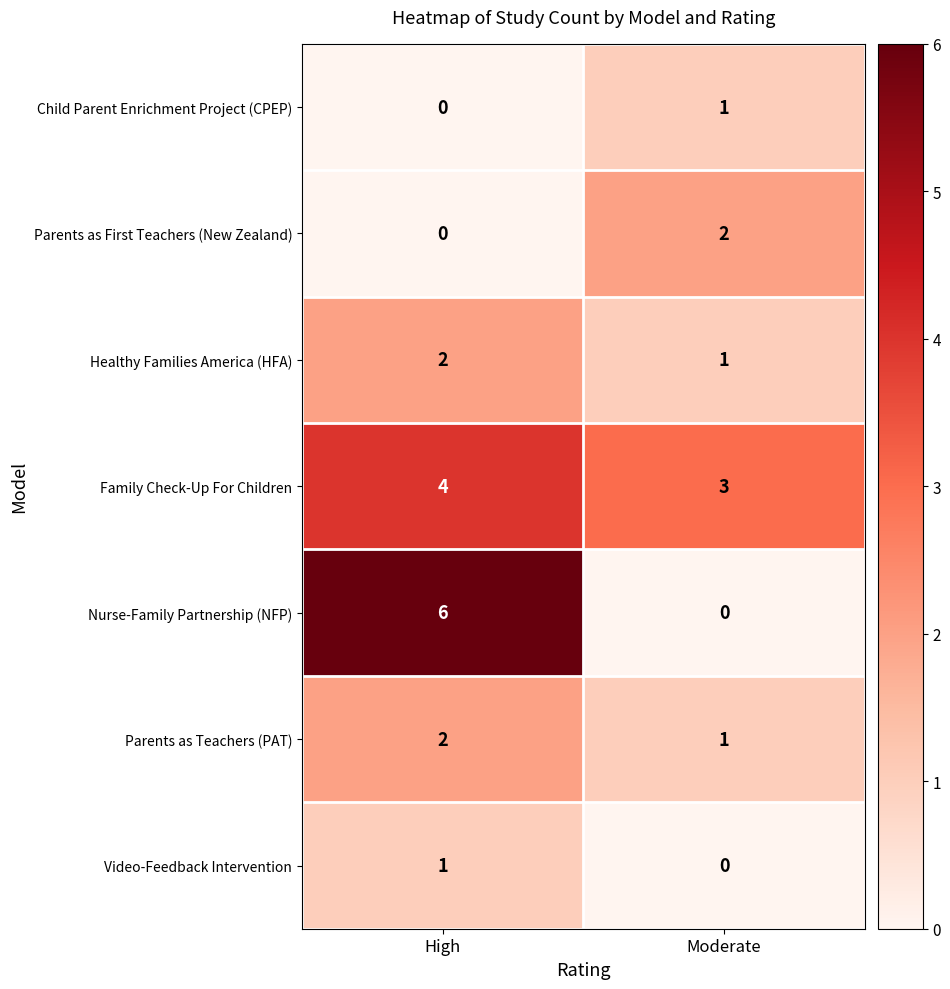

Which label corresponds to the largest value in the chart?

High